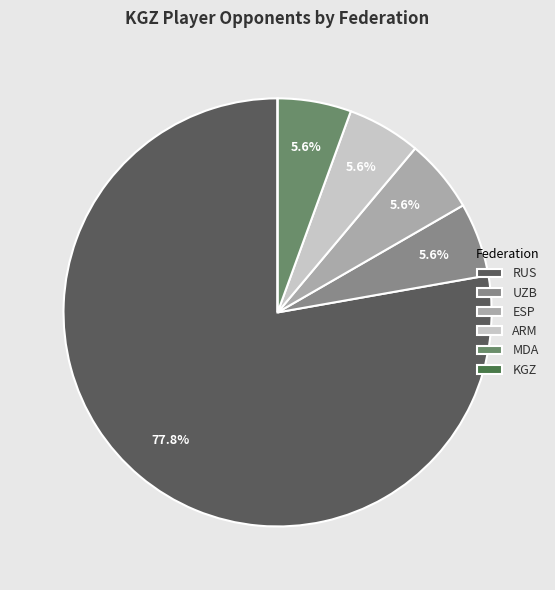

Do KGZ and RUS together represent more than half of the pie?

Yes